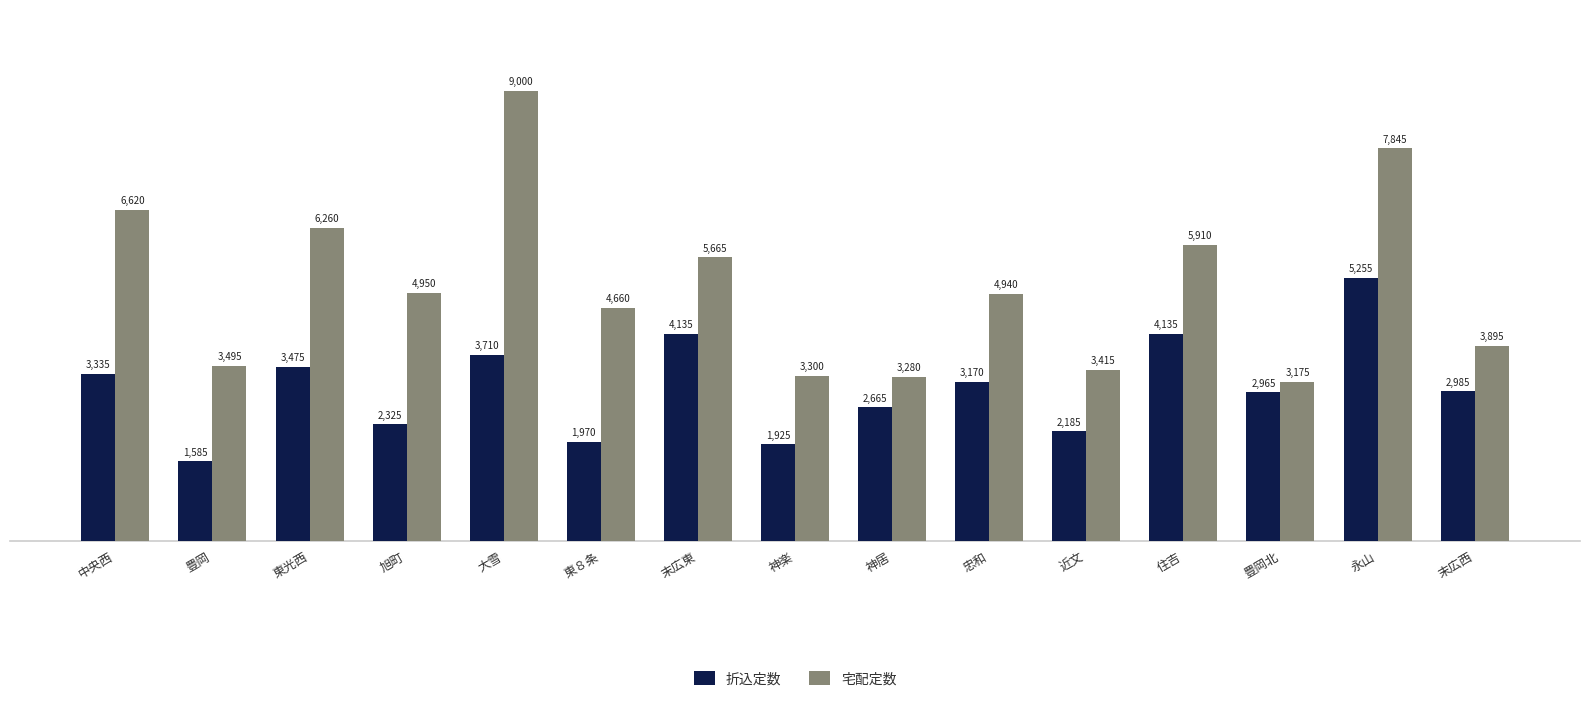

What is the value of the 宅配定数 bar at the 4th from the left?

4950